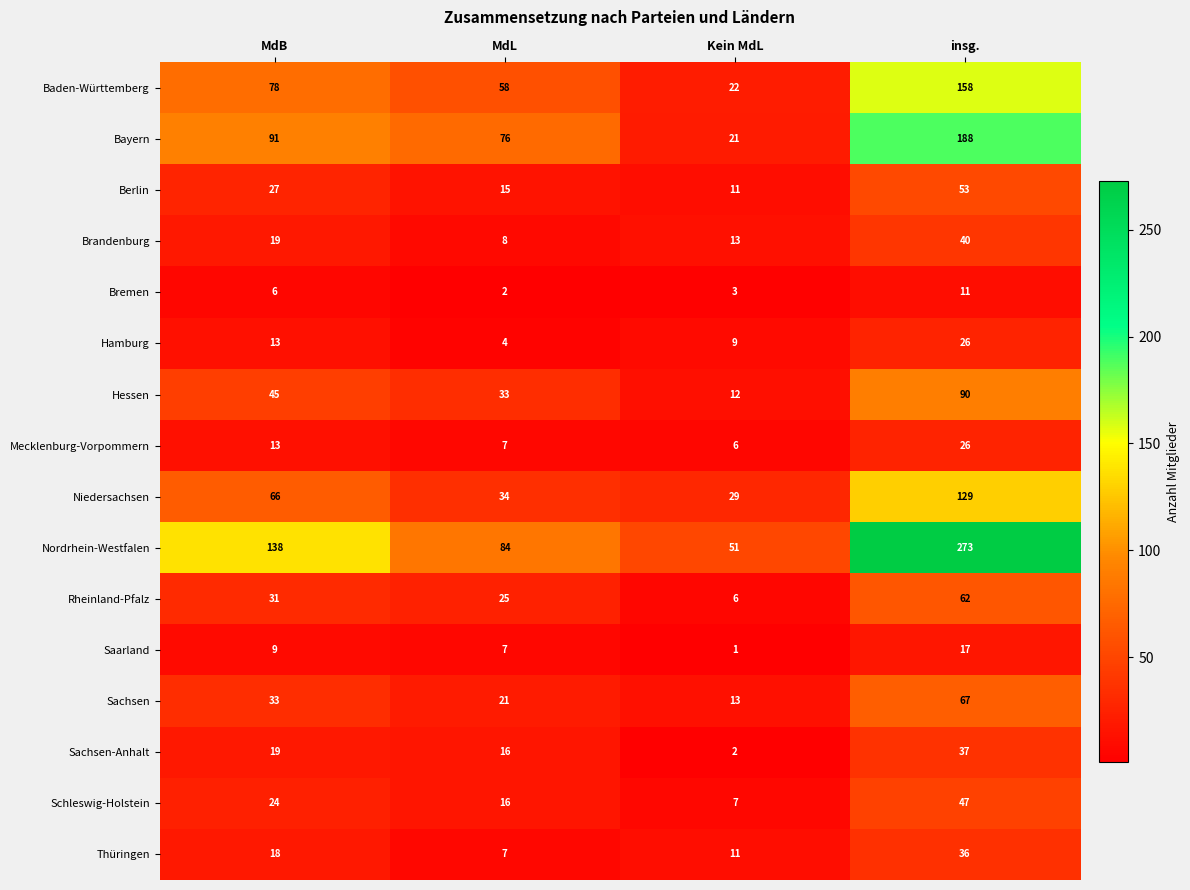

At how many categories does at least one series exceed 89?

2